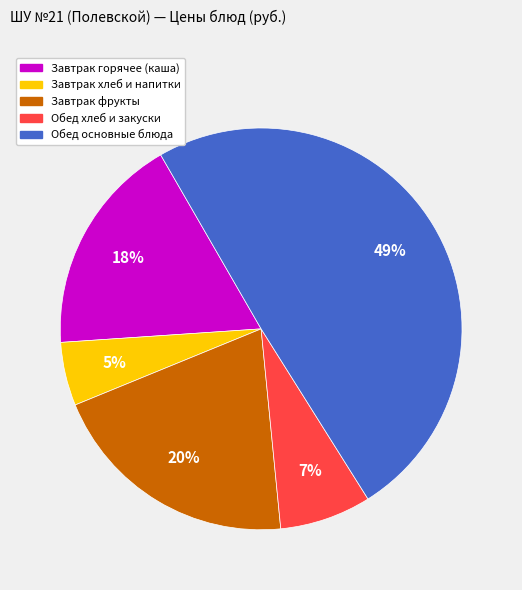

To the nearest percent, what is the average slice percentage?

20%